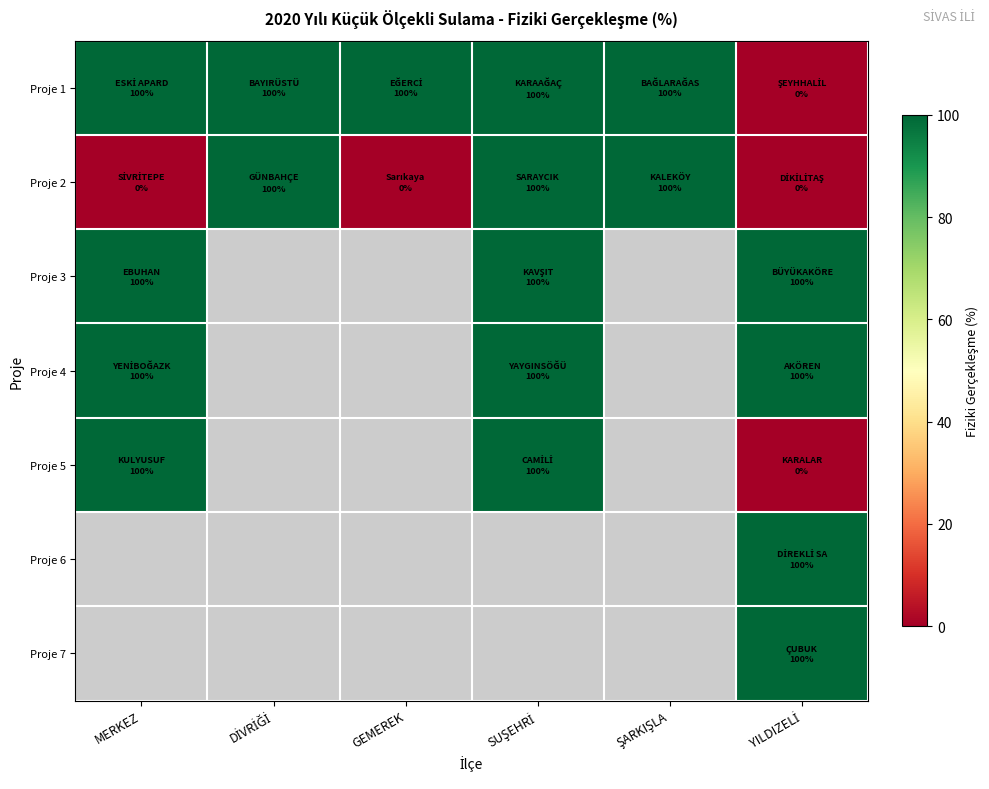

Which category has the highest value across all series?

MERKEZ